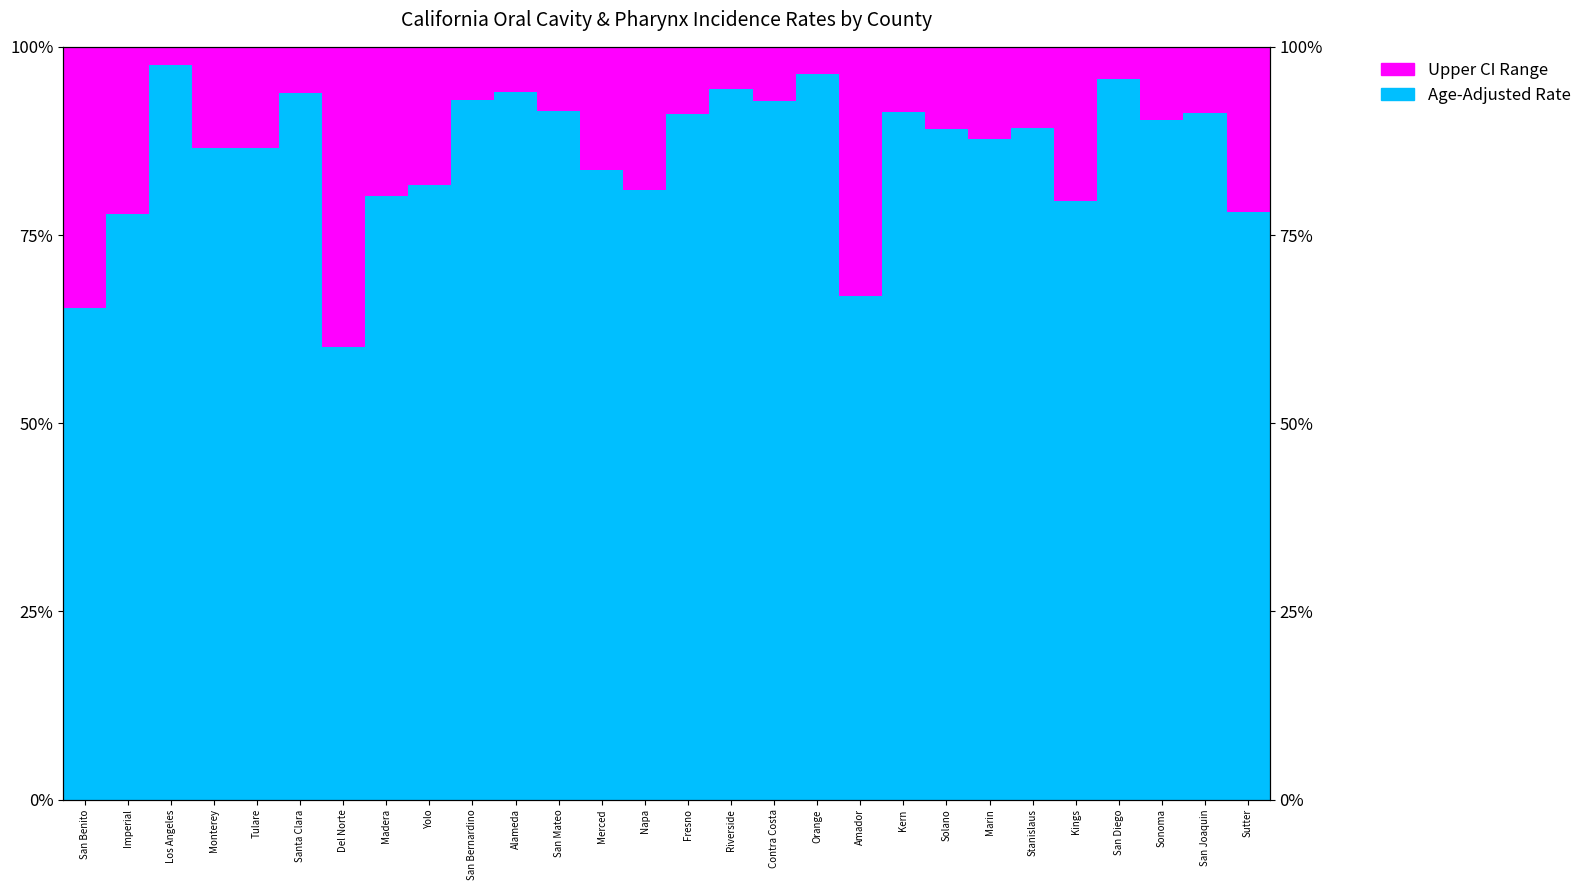

How many values in the Age-Adjusted Rate (lower portion) series exceed 89?

15